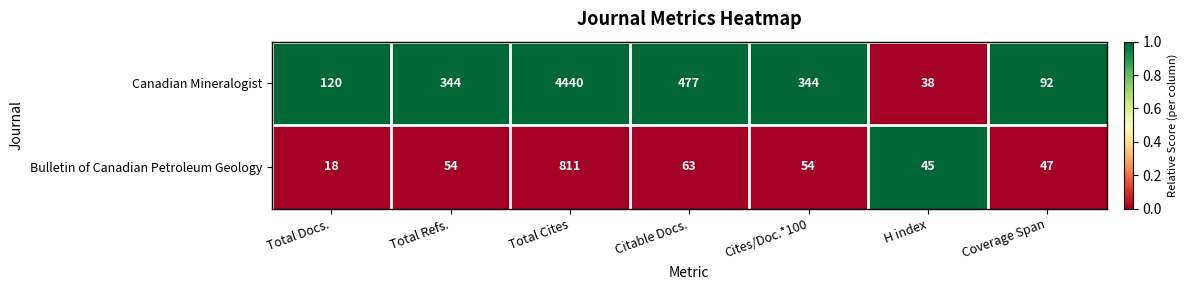

What is the difference between the highest and lowest values at Total Refs.?

290